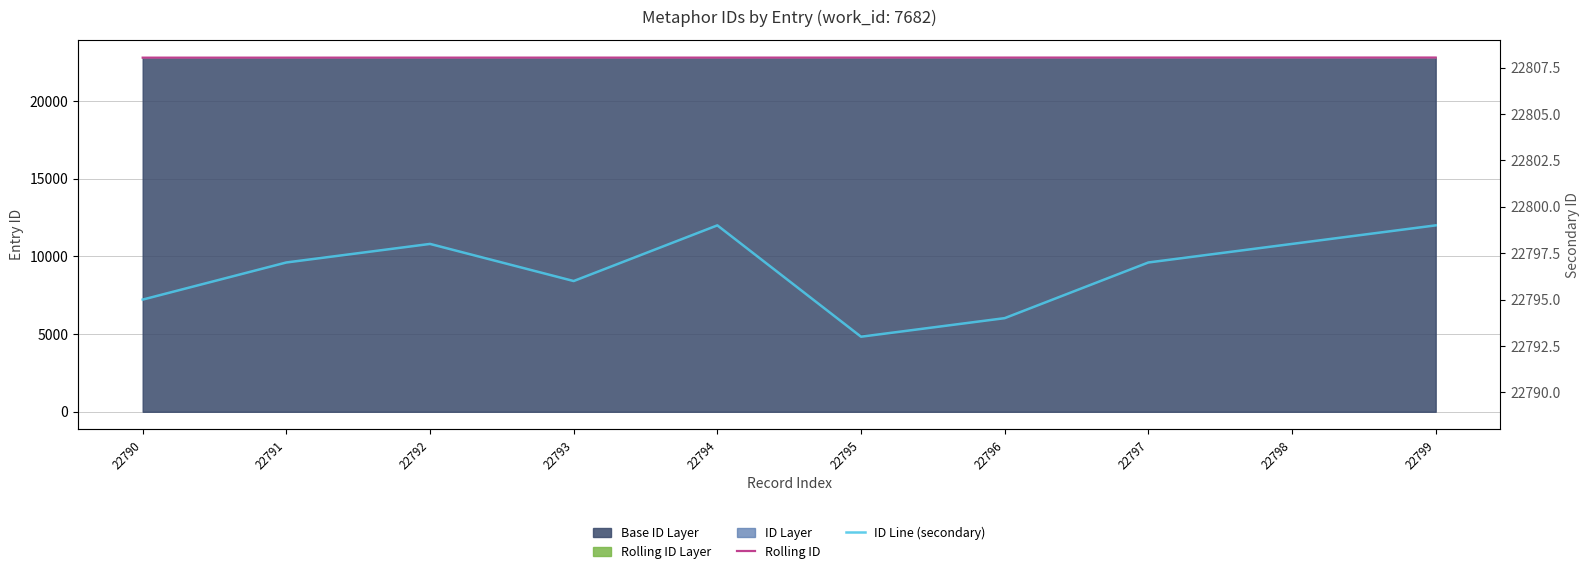

The ID Line (secondary) series shows 35729 at 22792. True or false?

False